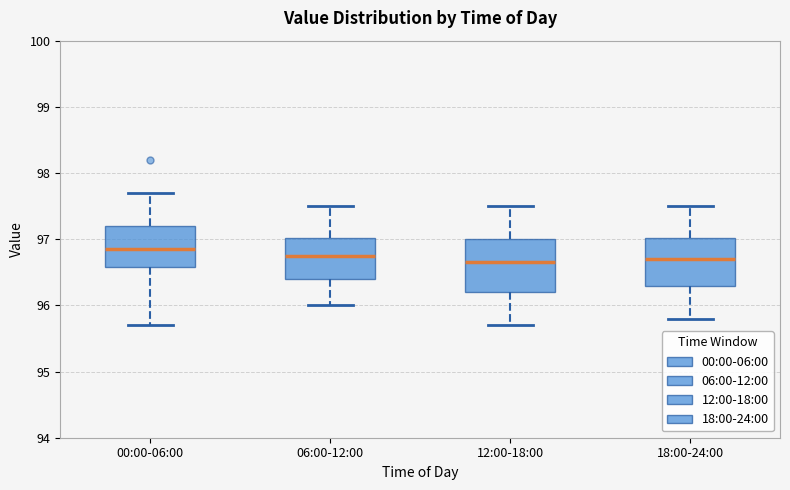

Reading left to right, read every box against the y-axis: the position of its median line, the range the box covers, and the ends of its whiskers. The values are not printed on the chart, so give them approximately, as read against the axis.

00:00-06:00: median 96.9, box 96.6 to 97.2, whiskers 95.7 to 97.7
06:00-12:00: median 96.8, box 96.4 to 97.0, whiskers 96.0 to 97.5
12:00-18:00: median 96.7, box 96.2 to 97.0, whiskers 95.7 to 97.5
18:00-24:00: median 96.7, box 96.3 to 97.0, whiskers 95.8 to 97.5